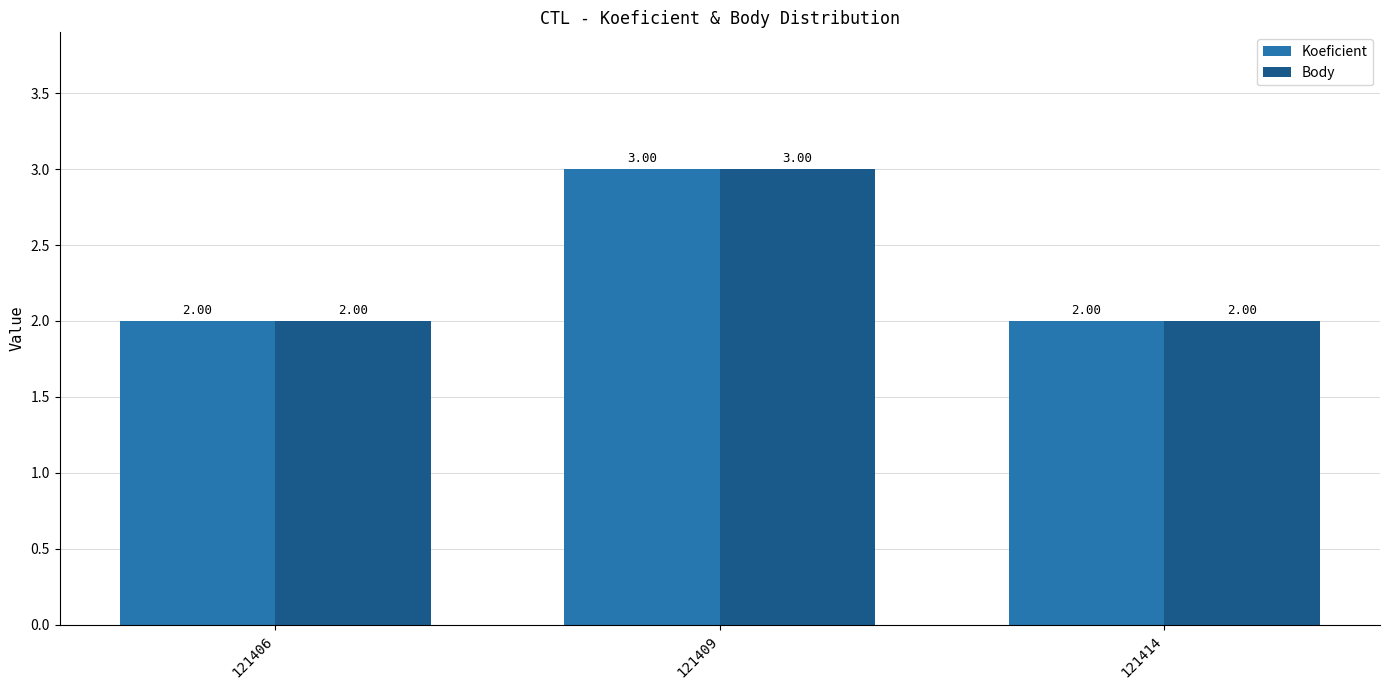

What is the sum of all Body values?

7